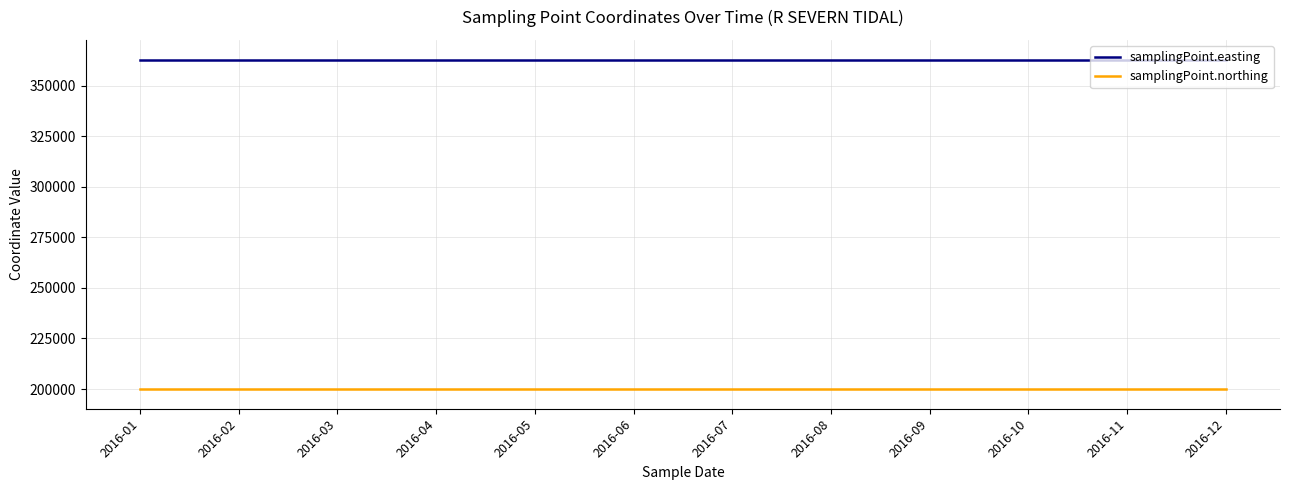

Does the chart display data point markers on the line(s)?

No